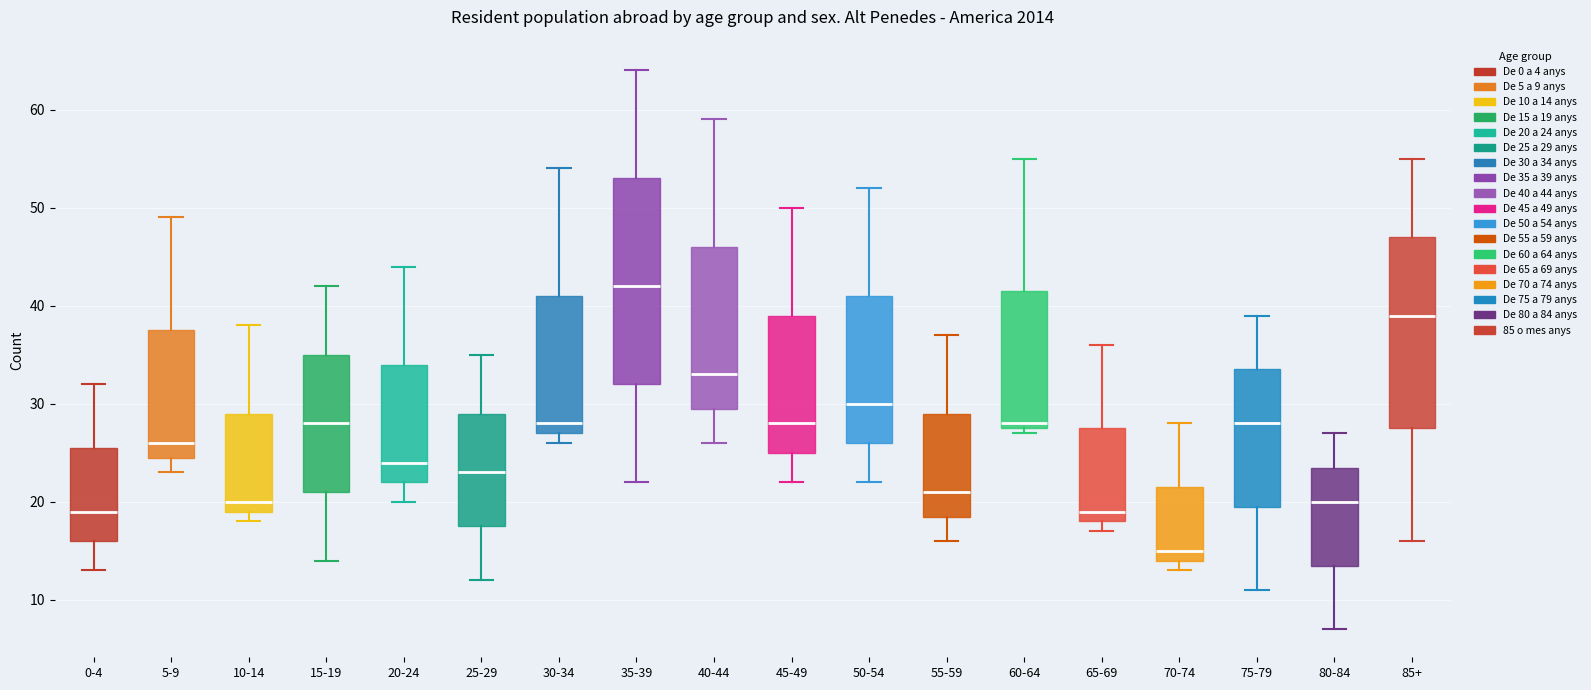

Which box's median line is the highest?

35-39